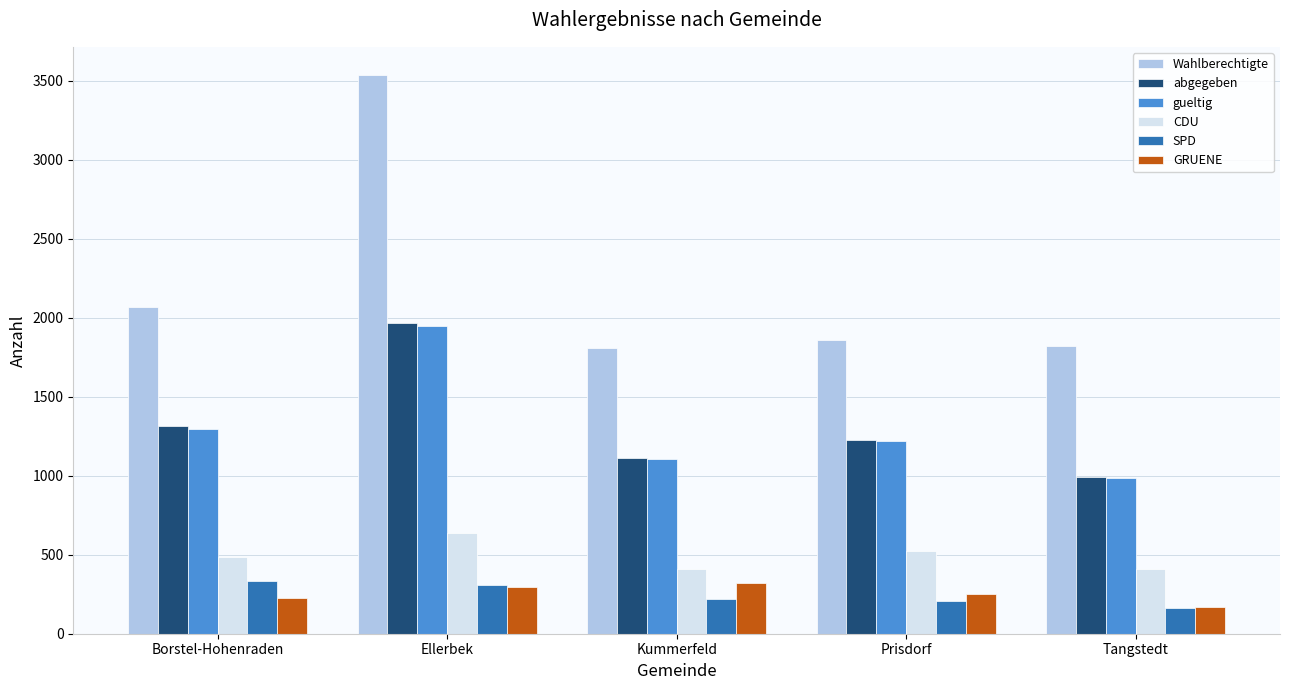

List the labels in order of gueltig value, largest first.

Ellerbek, Borstel-Hohenraden, Prisdorf, Kummerfeld, Tangstedt